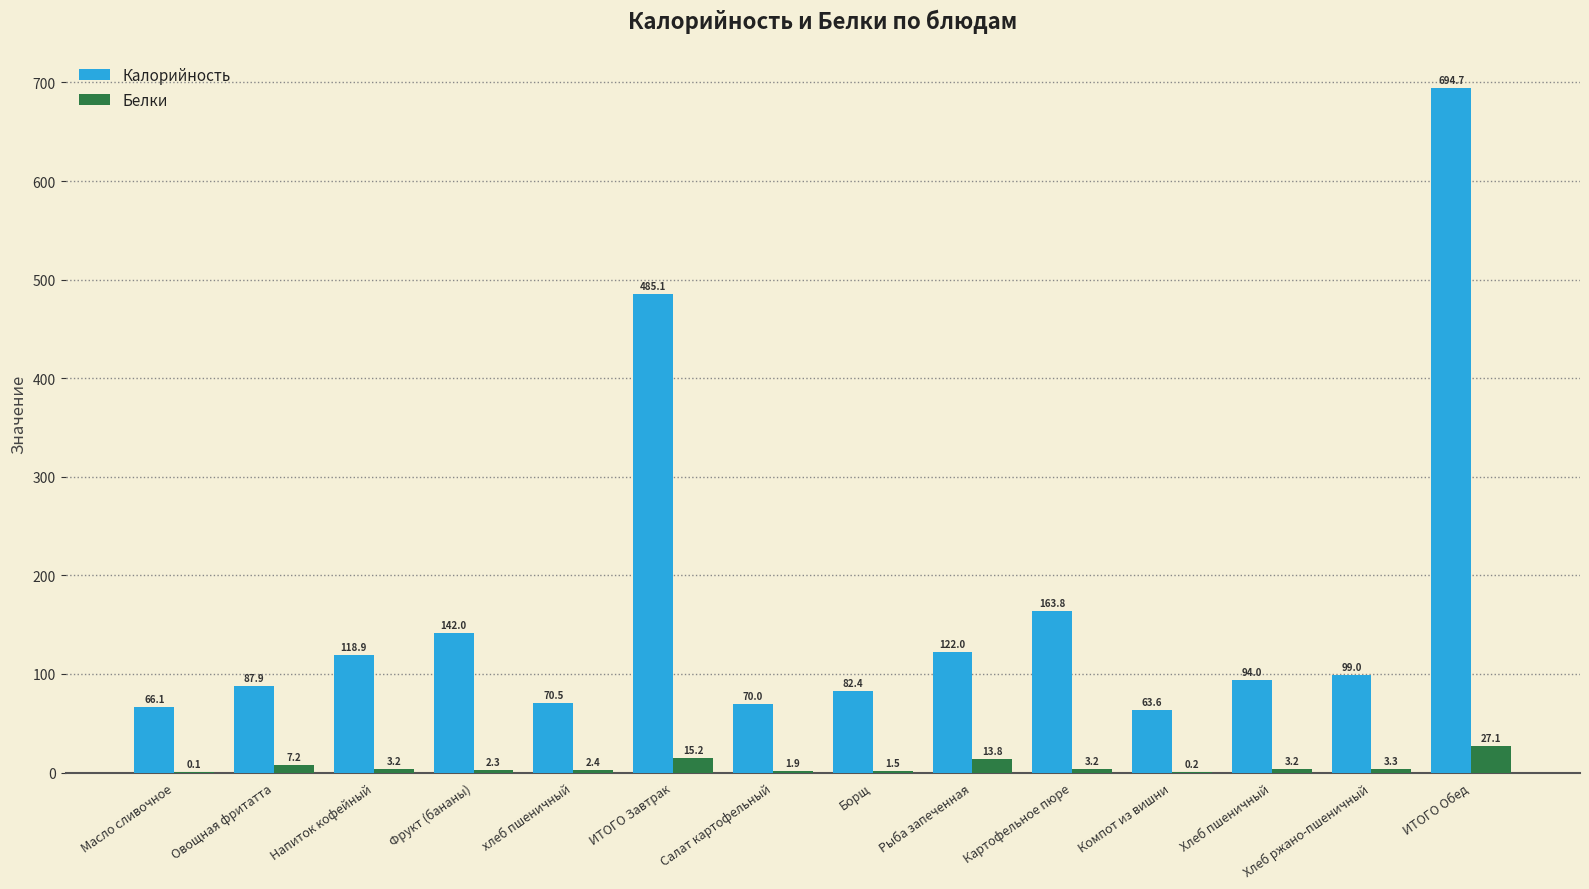

Which category has the highest value across all series?

ИТОГО Обед